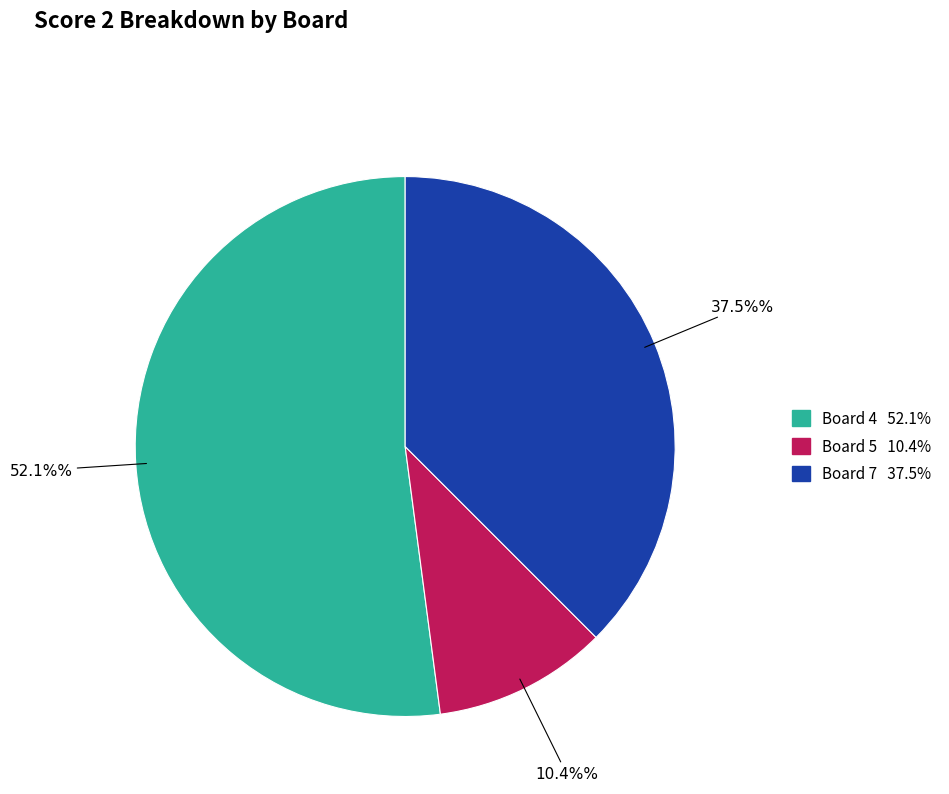

Is there any slice that represents more than half of the pie?

Yes